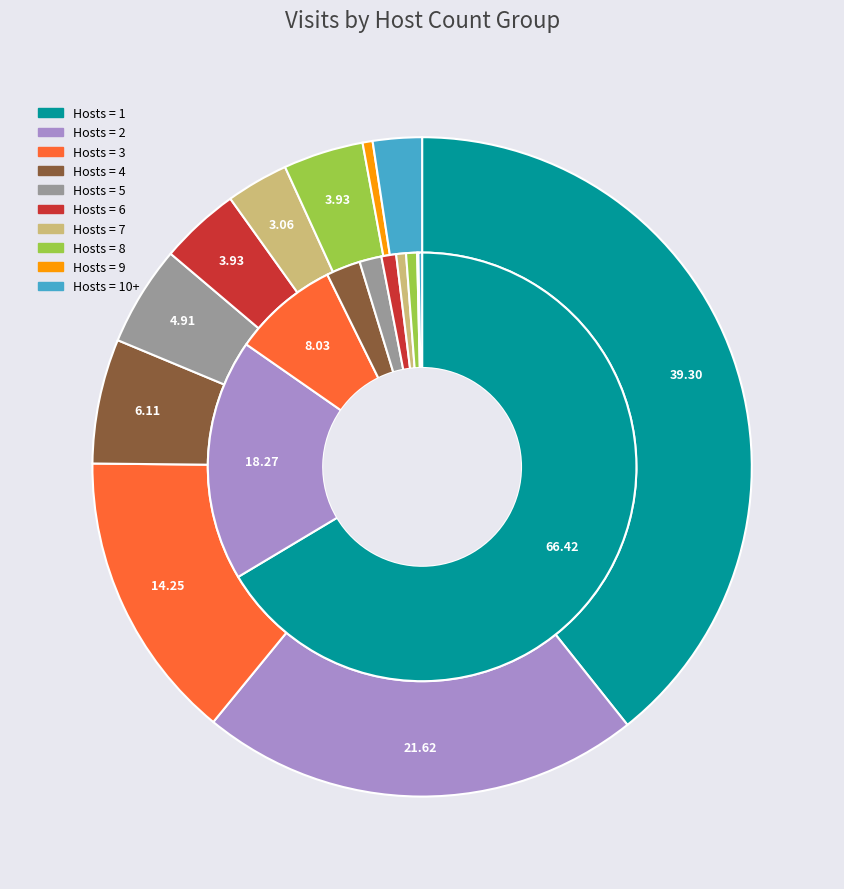

What percentage is the 8 slice, to the nearest percent?

1%